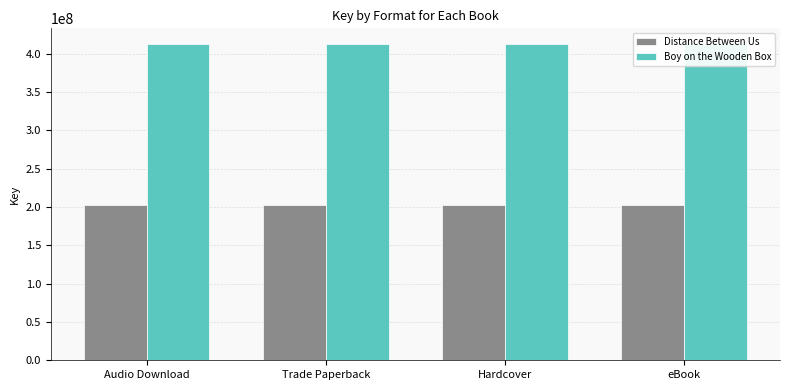

What is the difference between the highest and lowest values at Trade Paperback?

209758974